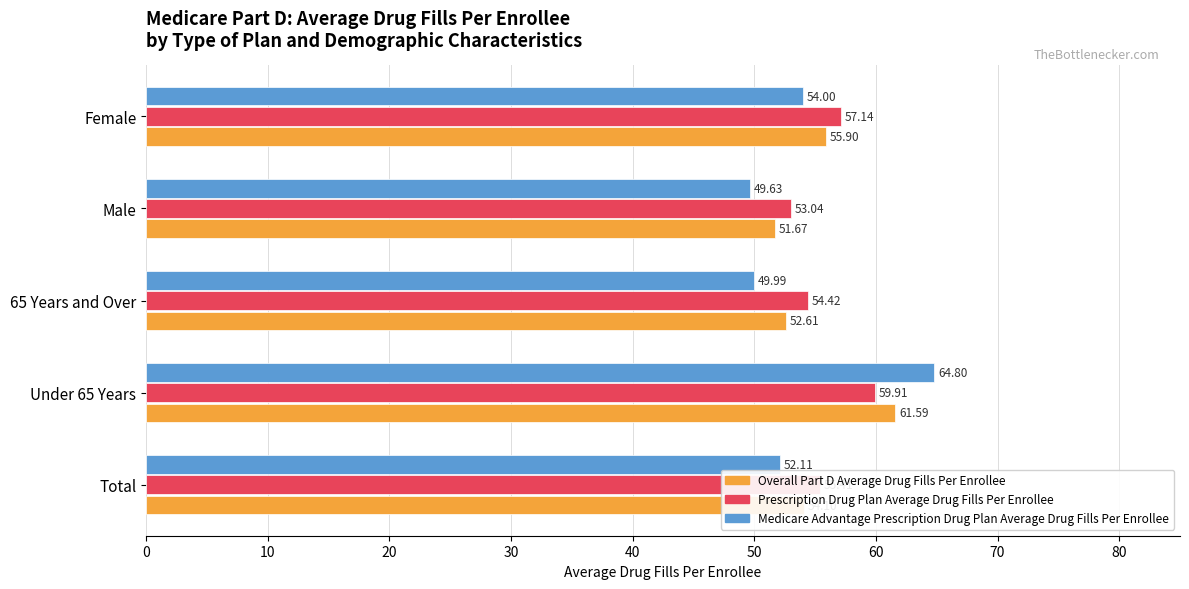

List the labels in order of Medicare Advantage Prescription Drug Plan Average Drug Fills Per Enrollee value, largest first.

Under 65 Years, Female, Total, 65 Years and Over, Male